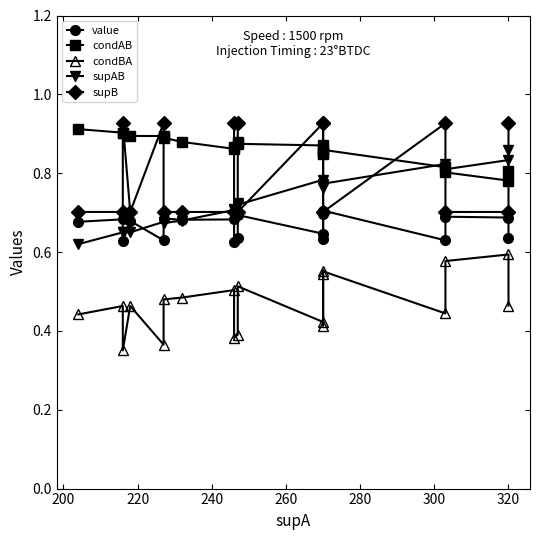

List the series in order of their overall mean, lowest first.

condBA, value, supAB, supB, condAB